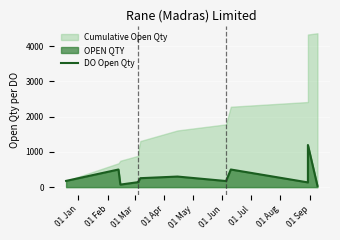

What is the minimum value shown in the chart?

36